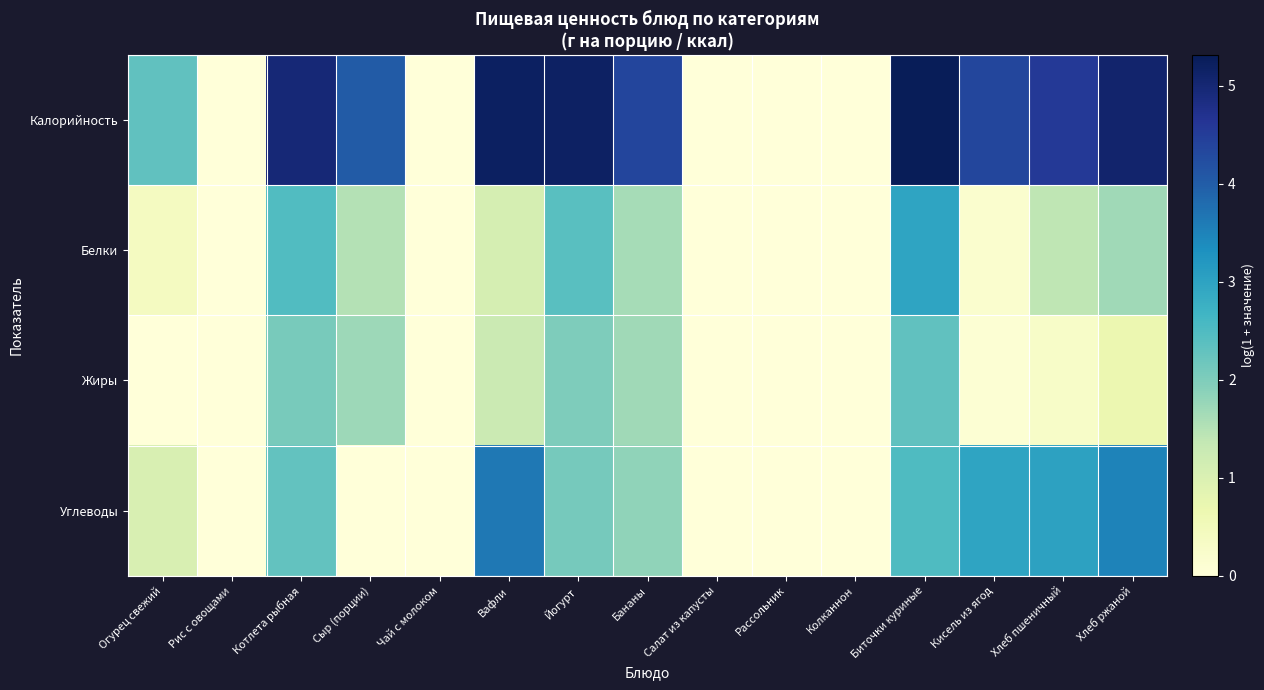

At which category is the sum across all series the highest?

Биточки куриные